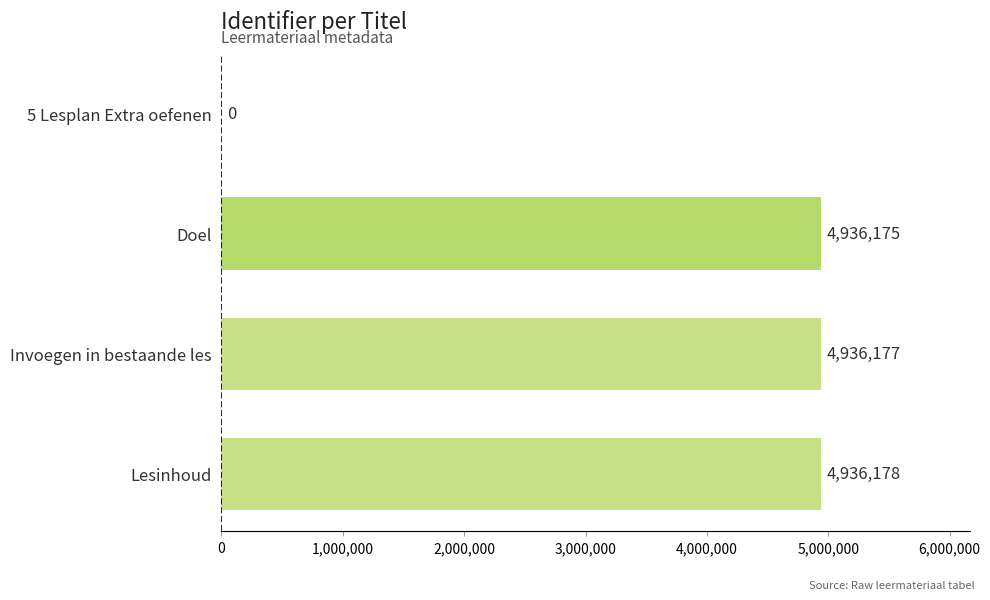

Reading bottom to top, transcribe all the data shown in this chart.

Lesinhoud=4936178	Invoegen in bestaande les=4936177	Doel=4936175	5 Lesplan Extra oefenen=0